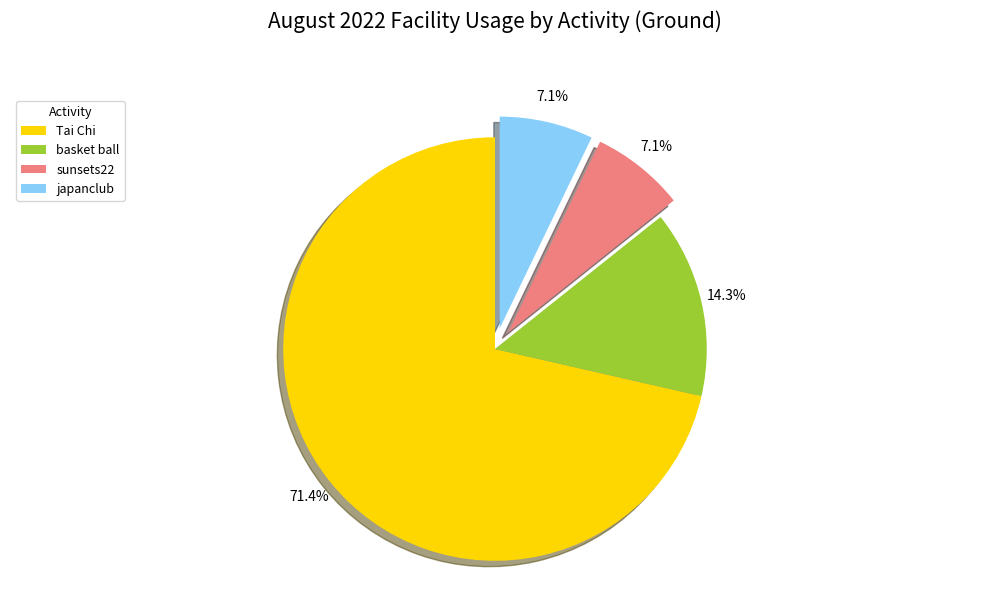

To the nearest percent, what is the combined percentage of japanclub and sunsets22?

14%